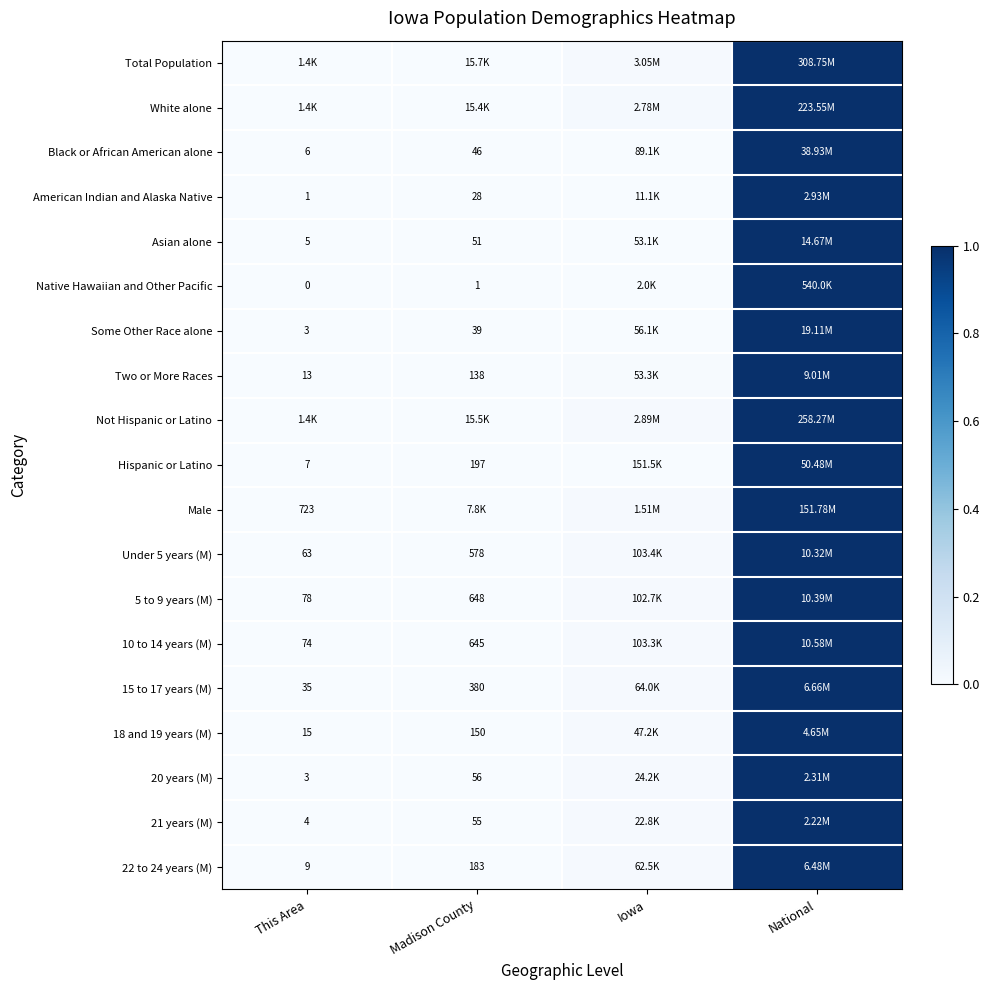

Is the value of 21 years (M) at This Area greater than the value of Some Other Race alone at This Area?

Yes